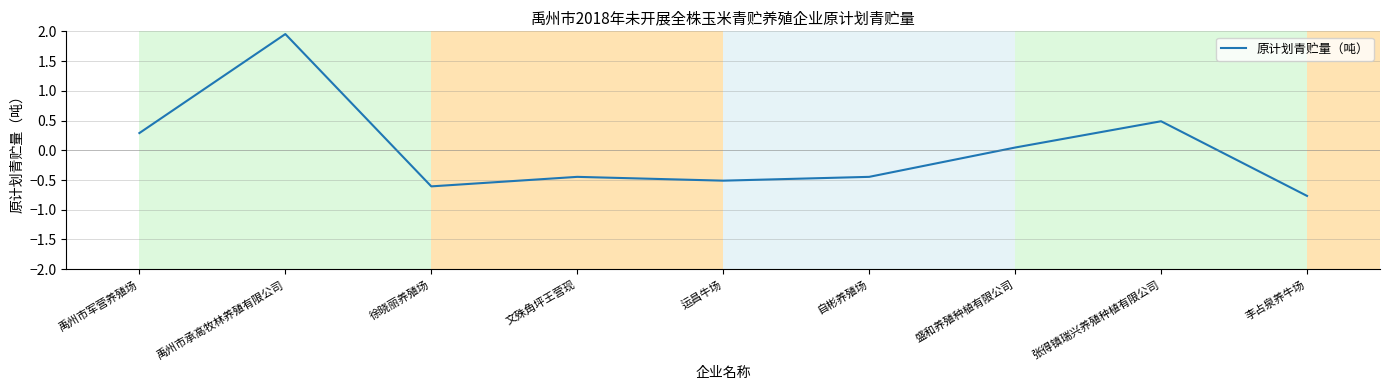

What is the difference between the maximum and minimum values?

2.7